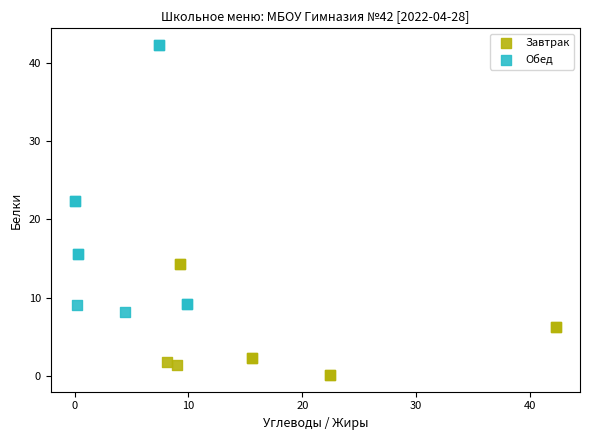

Which series reaches the maximum Y coordinate?

Обед